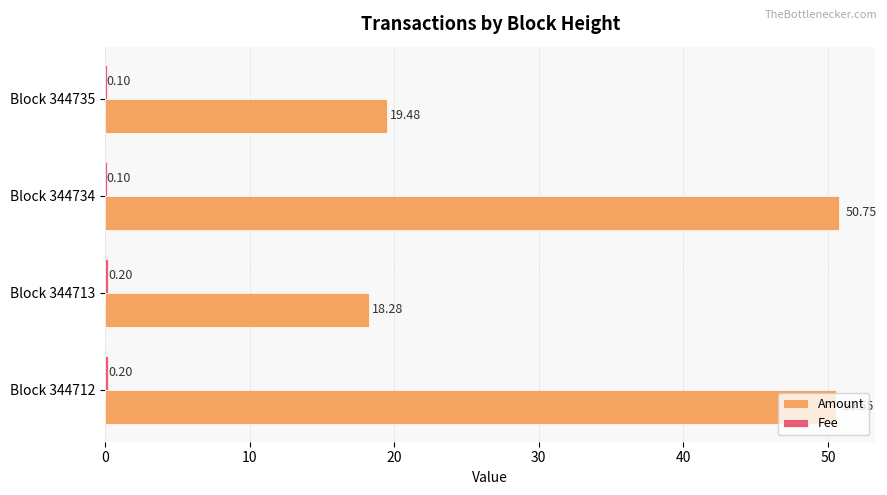

Which series changed the most between Block 344712 and Block 344735?

Amount